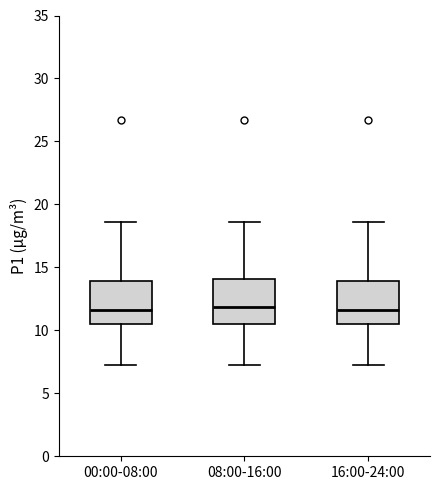

Reading left to right, read every box against the y-axis: the position of its median line, the range the box covers, and the ends of its whiskers. The values are not printed on the chart, so give them approximately, as read against the axis.

00:00-08:00: median 11.5, box 10.5 to 14.0, whiskers 7.0 to 18.5
08:00-16:00: median 12.0, box 10.5 to 14.0, whiskers 7.0 to 18.5
16:00-24:00: median 11.5, box 10.5 to 14.0, whiskers 7.0 to 18.5